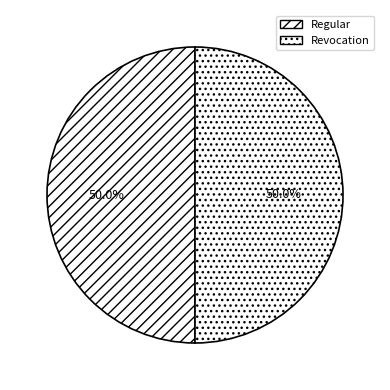

Count the number of slices in the pie.

2